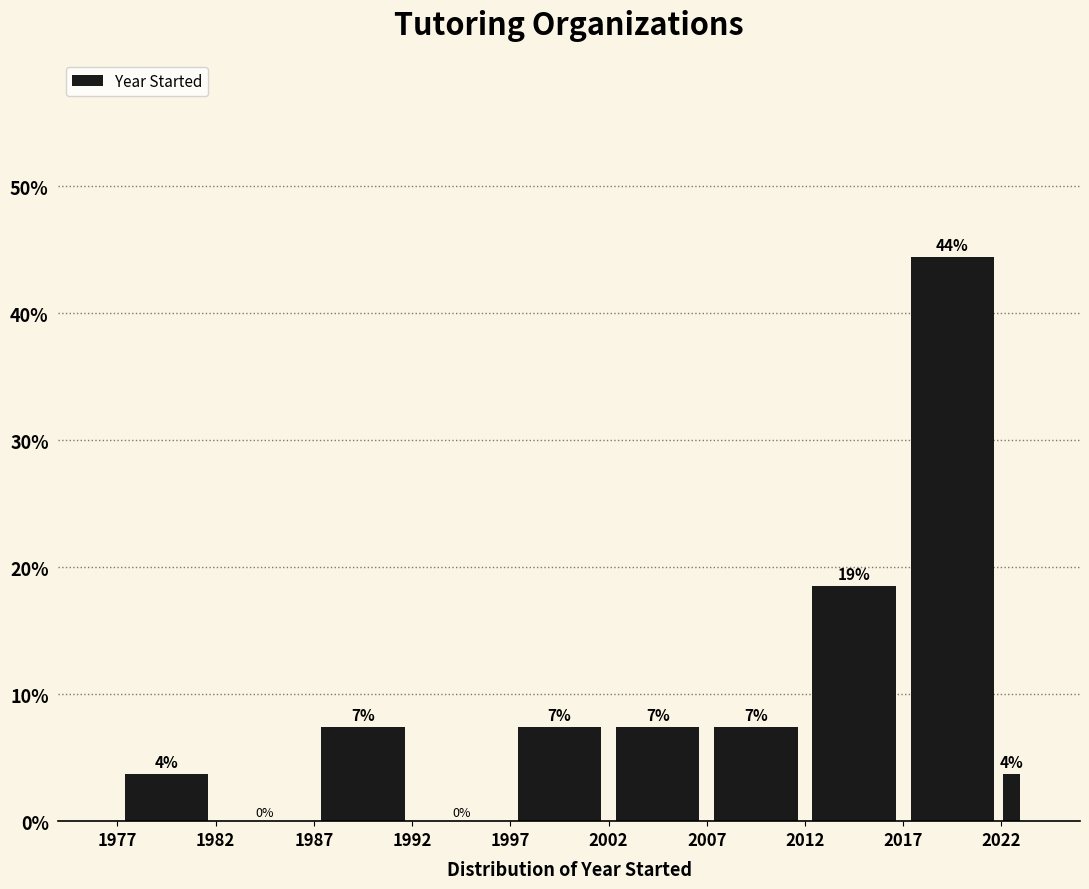

Around what value on the x-axis is the tallest bar? Give the approximate position of its centre, as read against the axis.

2019.5